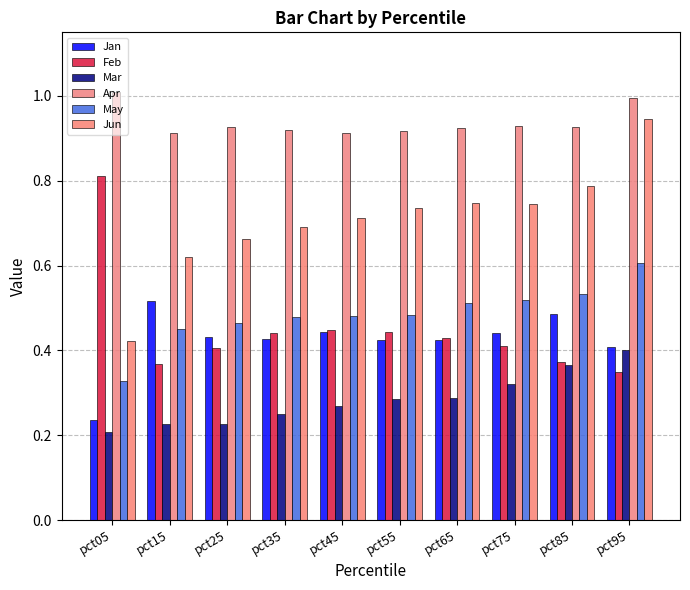

Count the Feb values in the range 0 to 1.

10